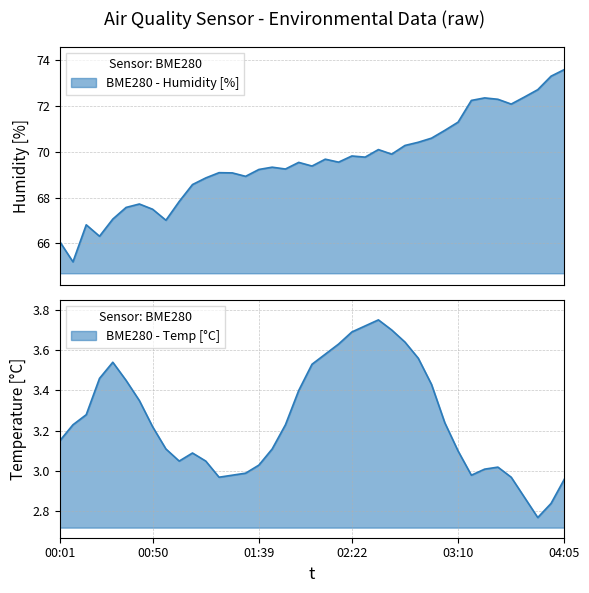

At which category does the chart reach its peak across all series?

04:05